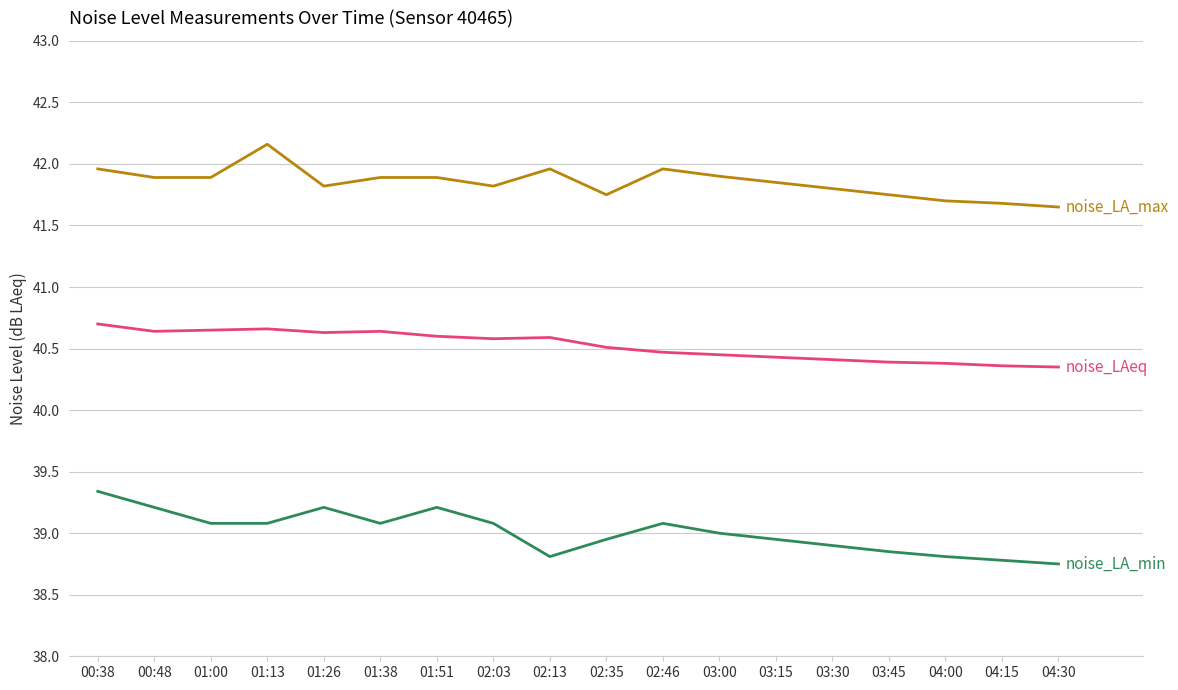

Which label corresponds to the largest value in the chart?

01:13